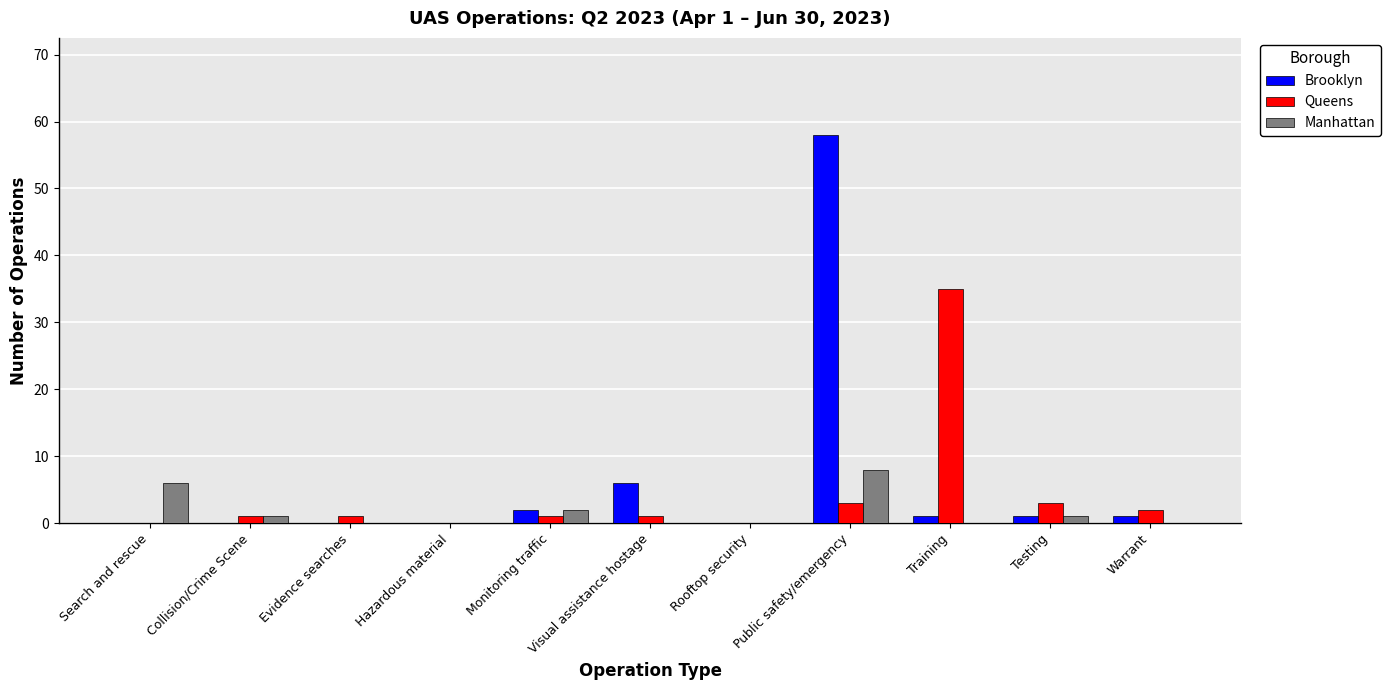

How many distinct data groups are displayed?

3